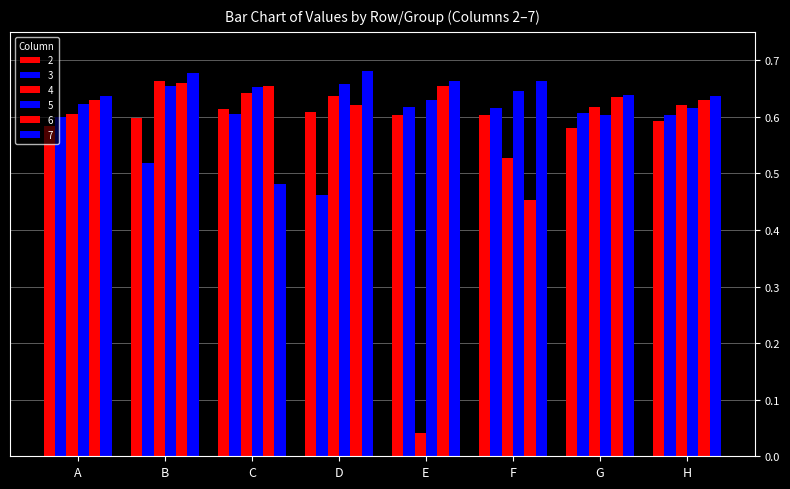

How many bars are there in each group?

6